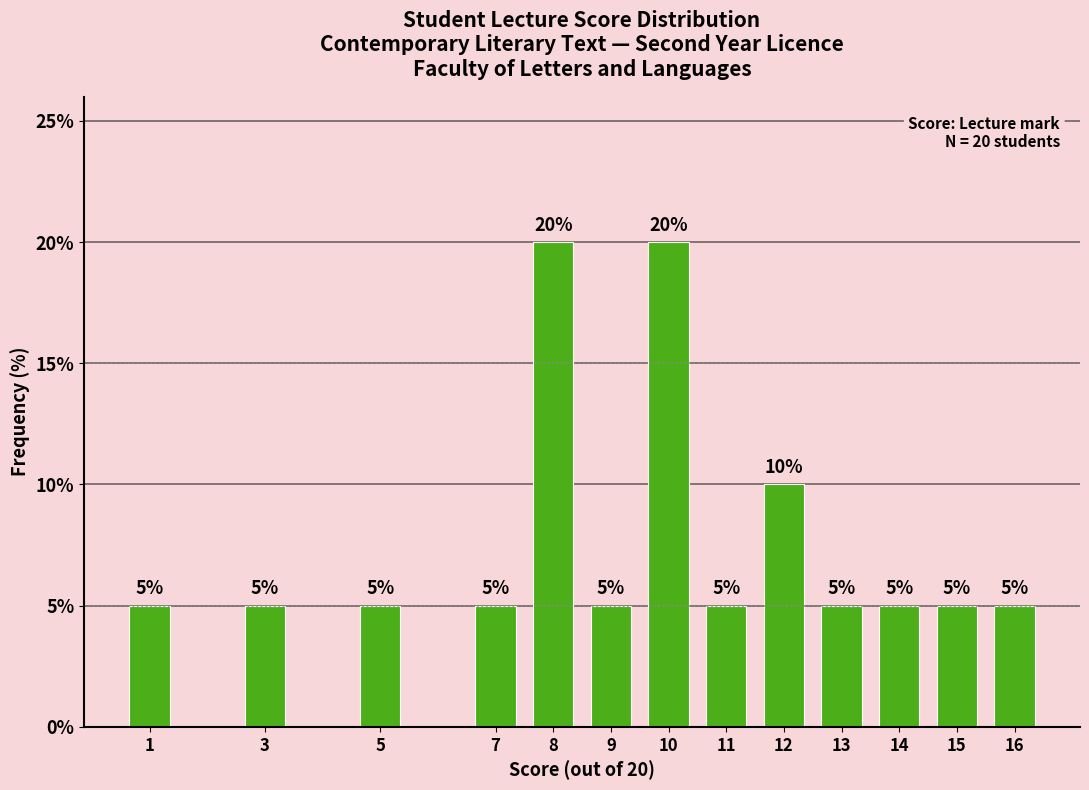

What is the maximum value shown in the chart?

20